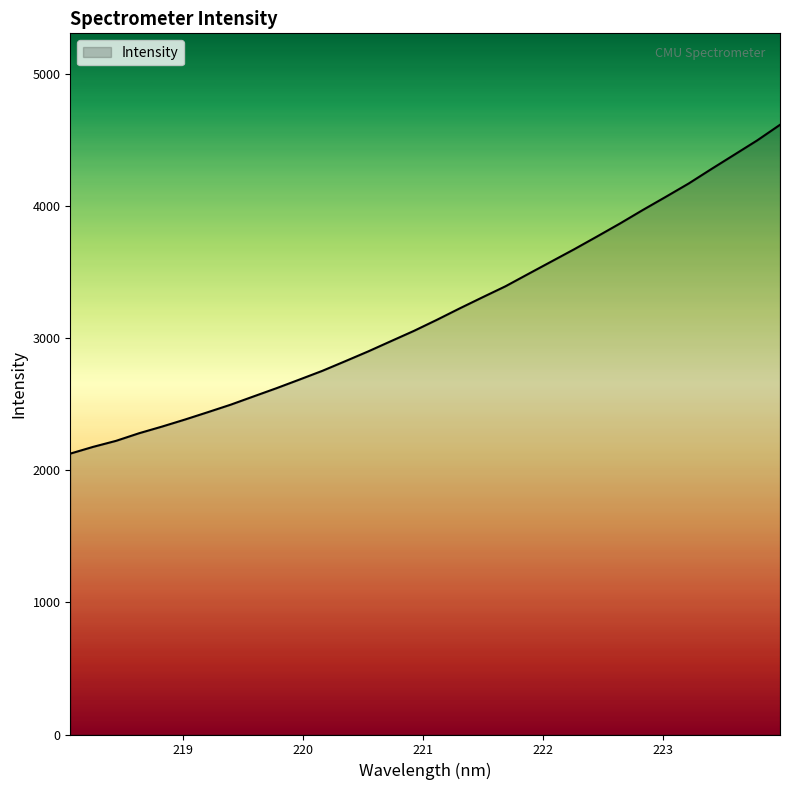

What is the smallest value displayed?

2124.9